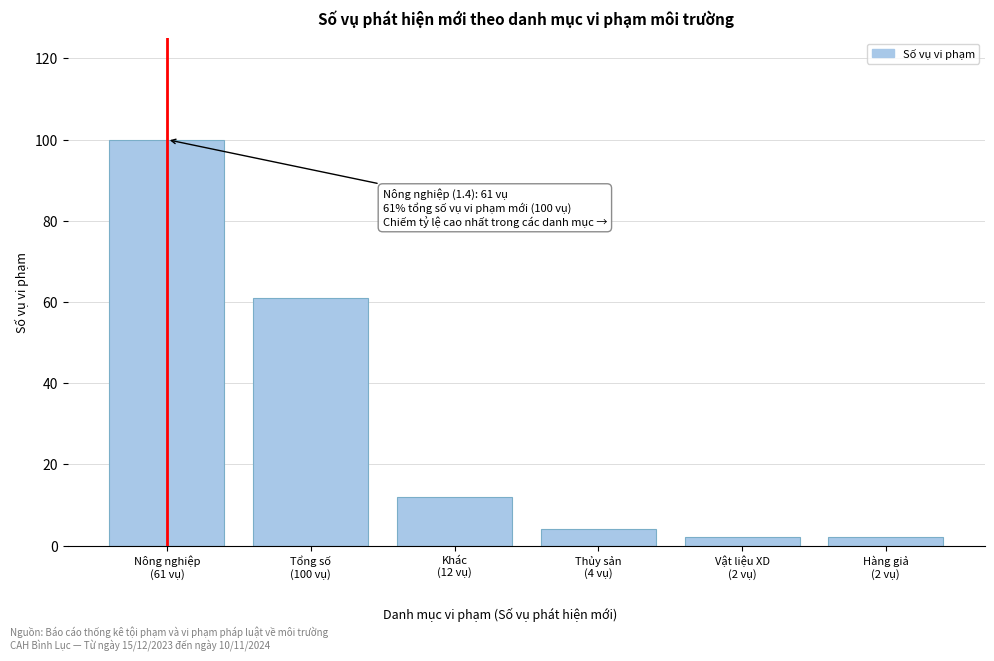

Reading left to right, what are all the values shown in this chart?

100	61	12	4	2	2